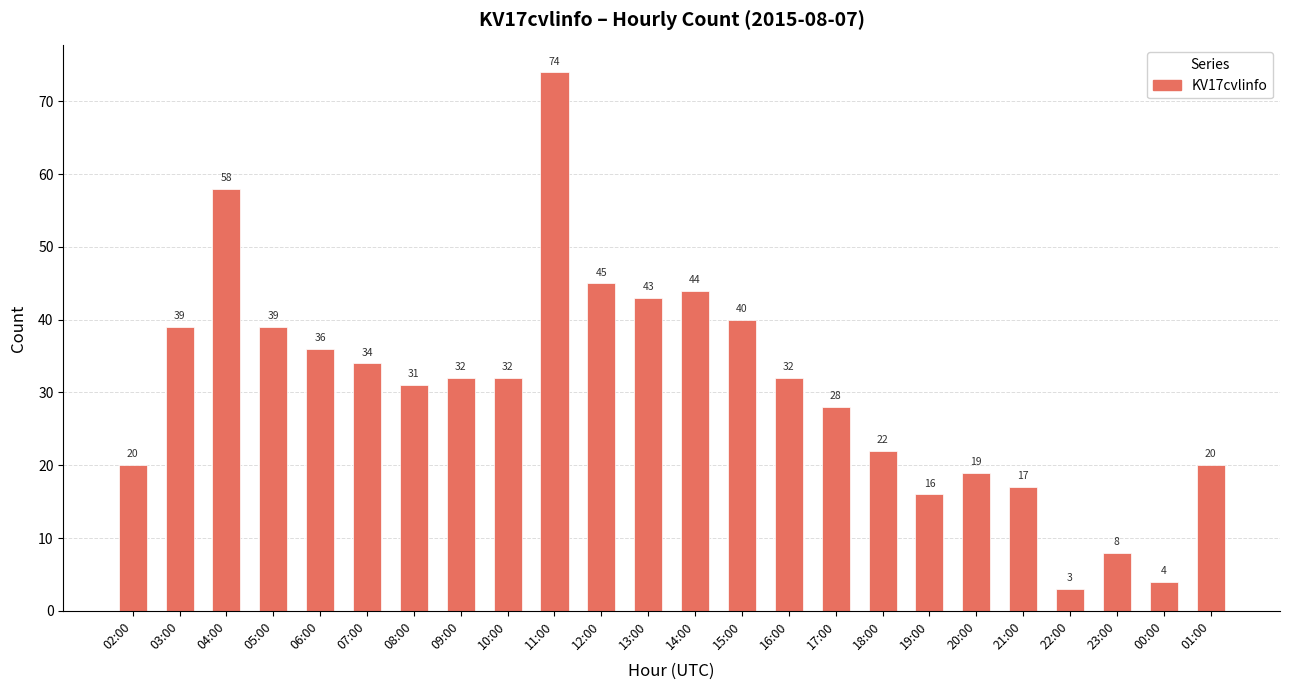

What position from the right is 00:00?

2